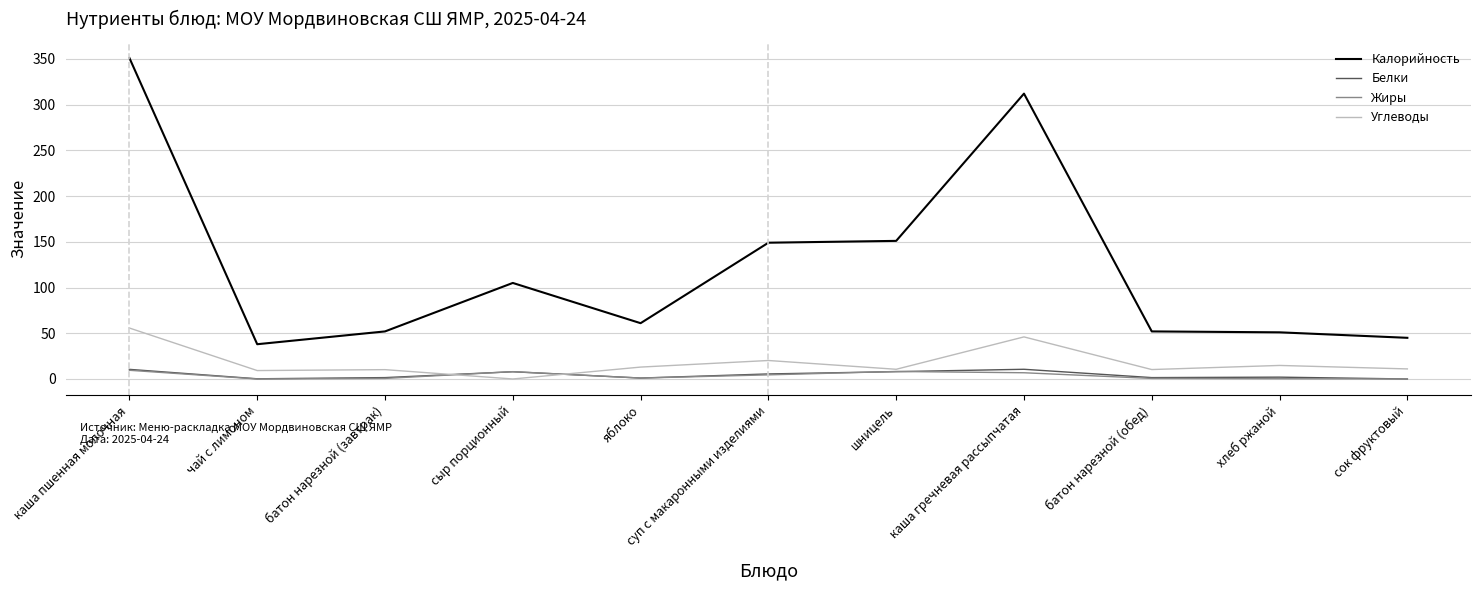

What is the maximum value for Белки?

10.6